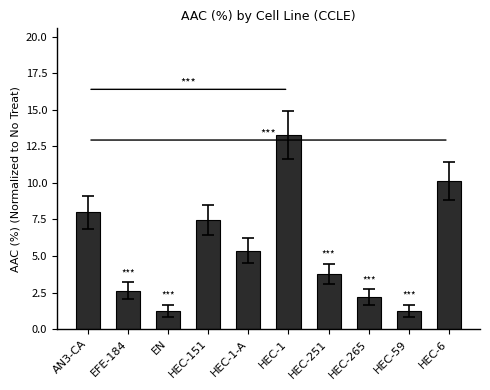

What is the average value?

5.5